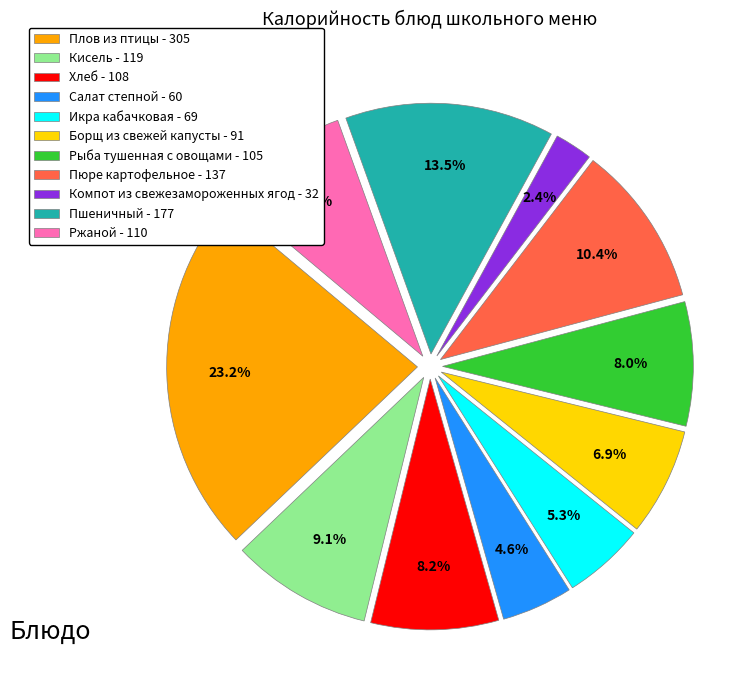

What is the ratio of the value at Кисель - 119 to the value at Пюре картофельное - 137?

0.9